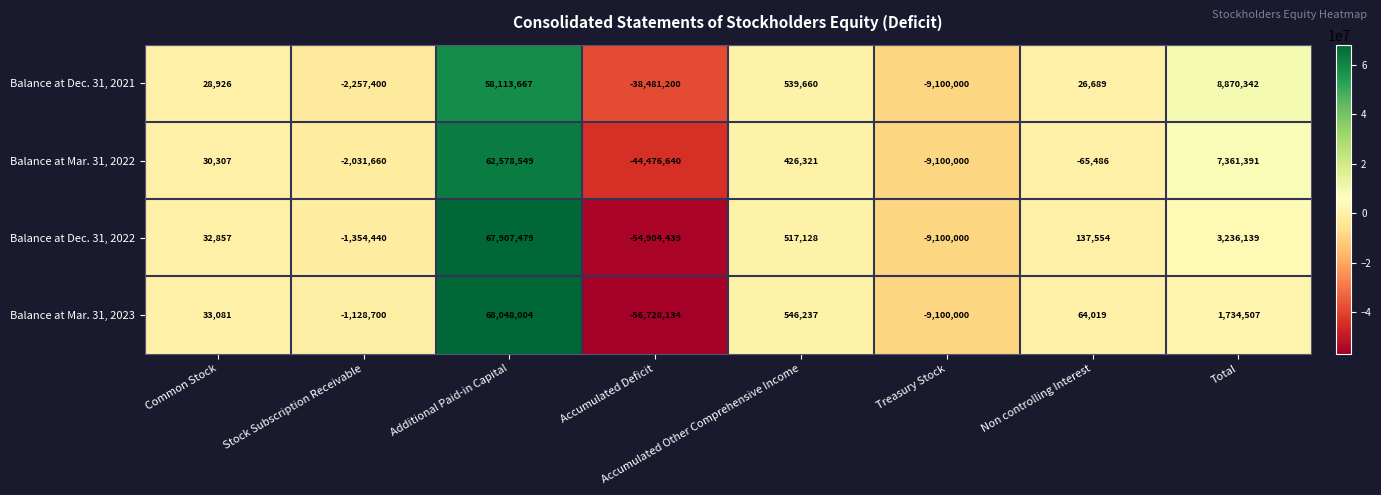

What is the sum of the Balance at Dec. 31, 2021 values at Treasury Stock and Non controlling Interest?

-9073311